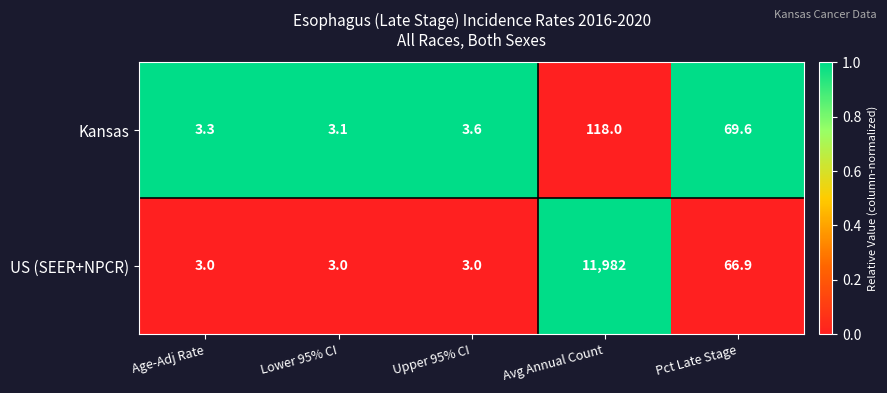

Count the number of categories in the chart.

5